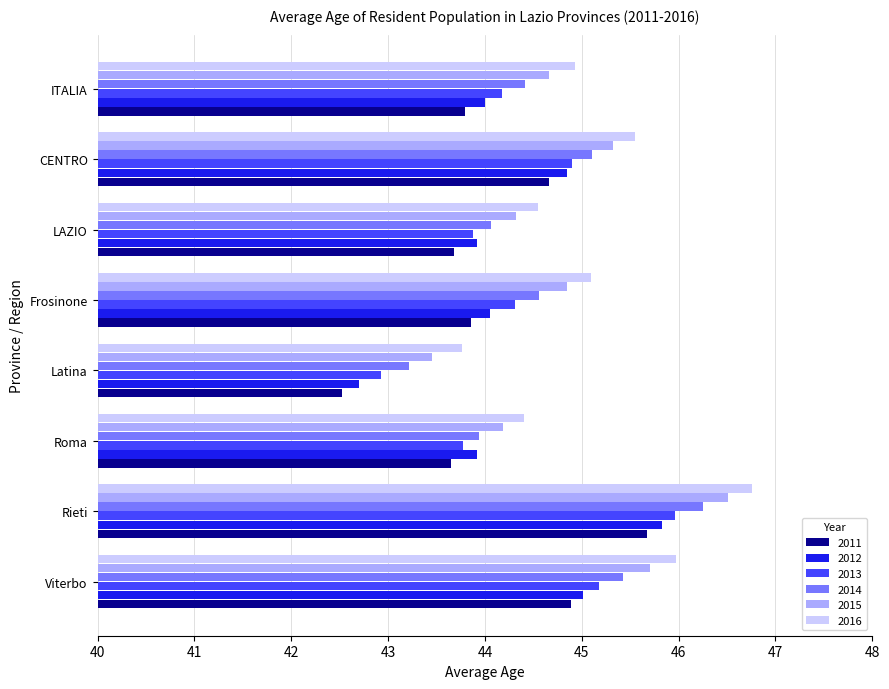

What is the greatest value displayed?

46.8